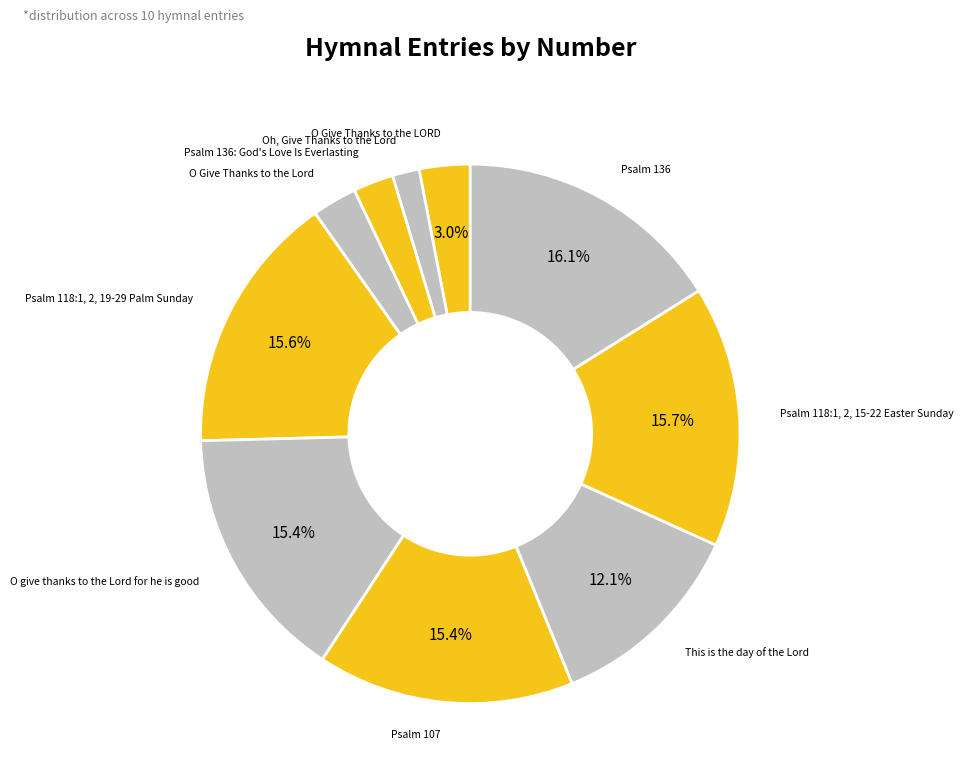

What percentage is the Psalm 118:1, 2, 15-22 Easter Sunday slice, to the nearest percent?

16%